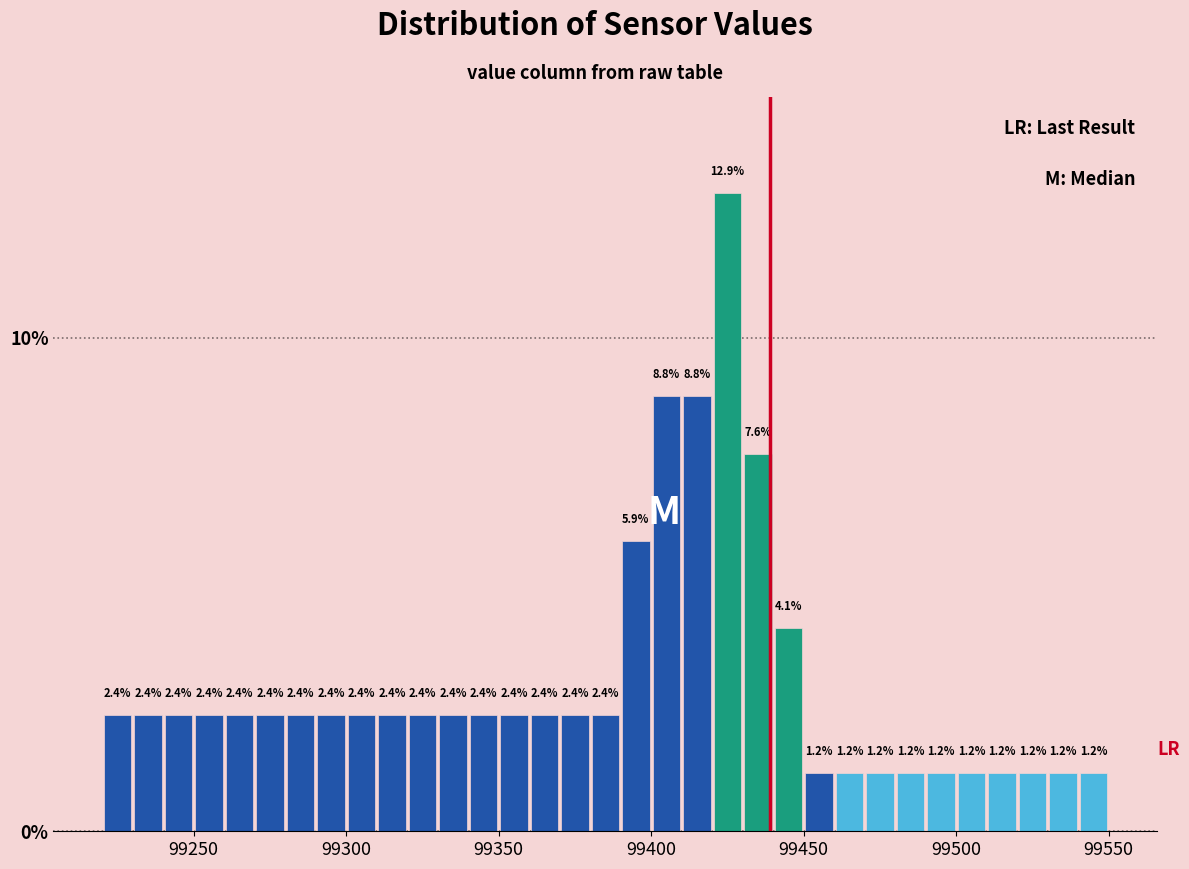

Read against the x-axis, roughly where is the centre of the tallest bar?

99425